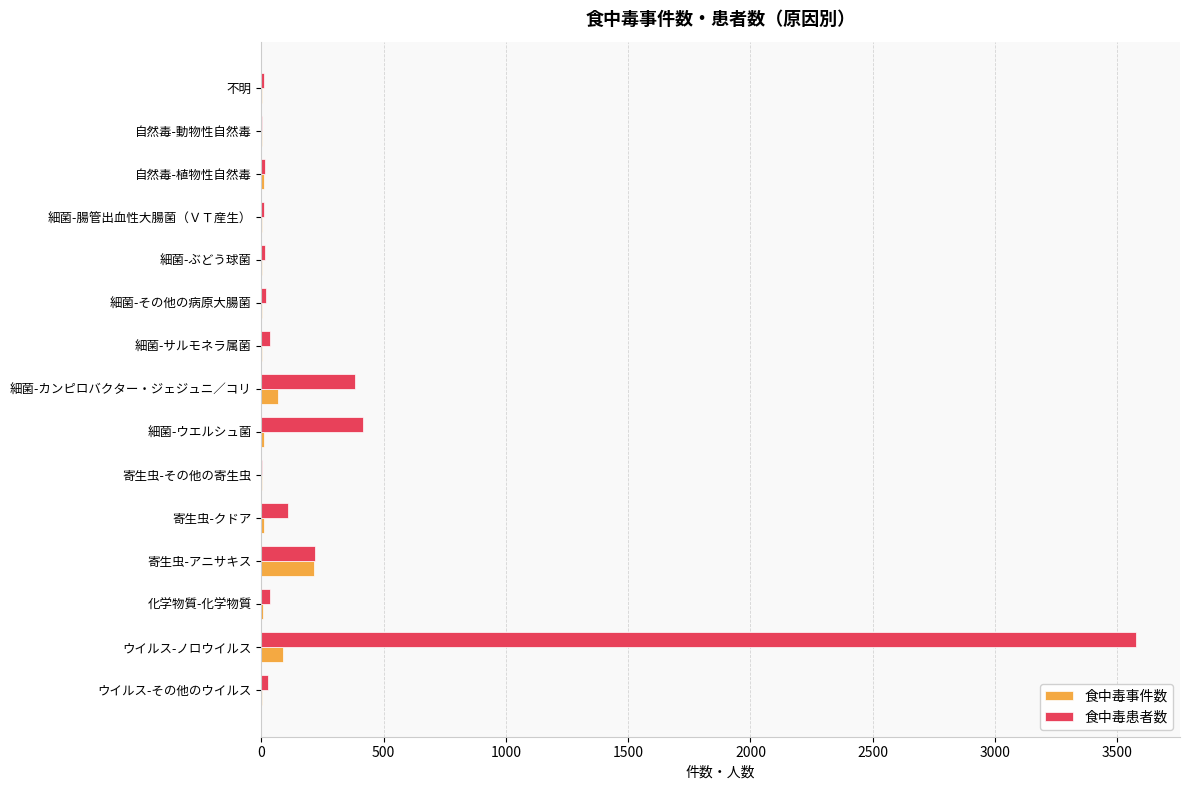

What is the greatest value displayed?

3578